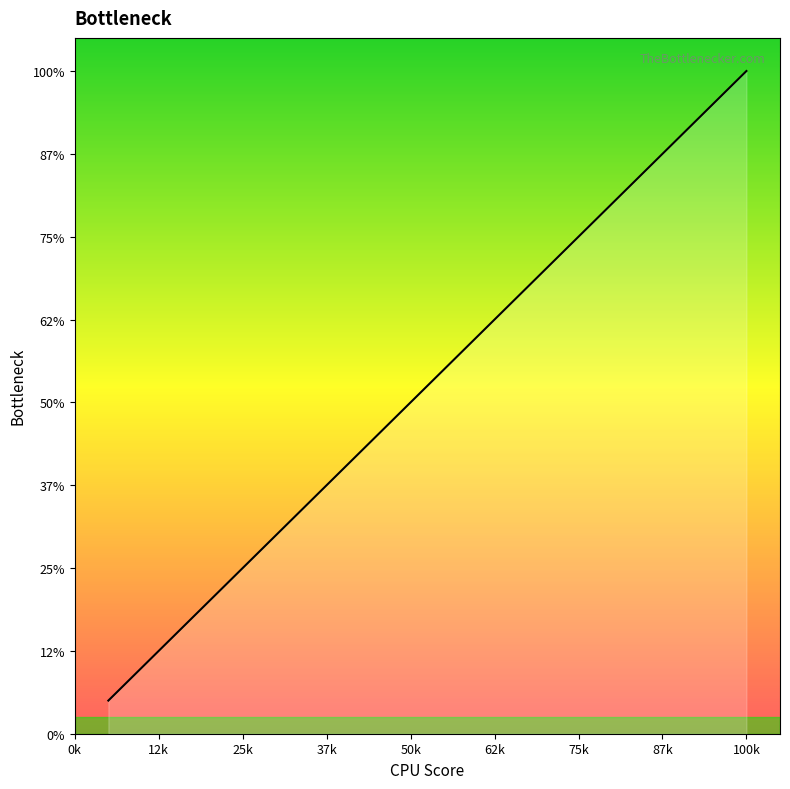

How many lines are shown in the chart?

1